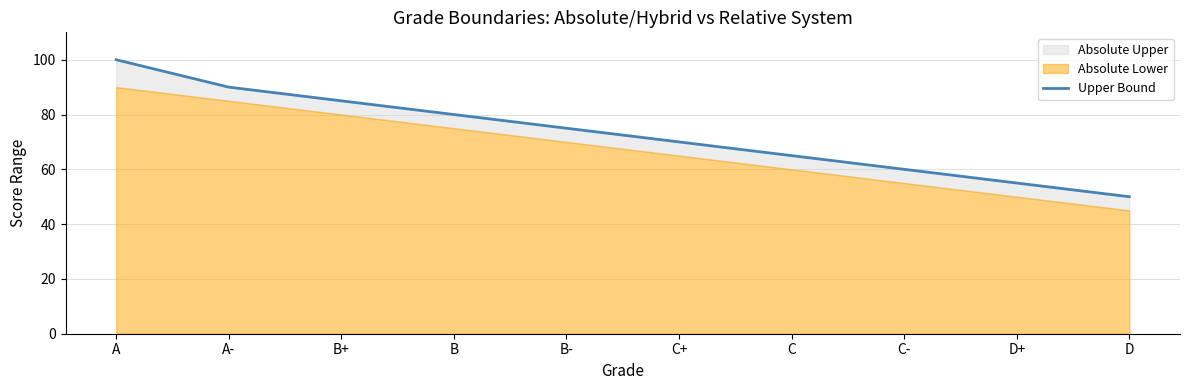

What is the maximum value shown in the chart?

100